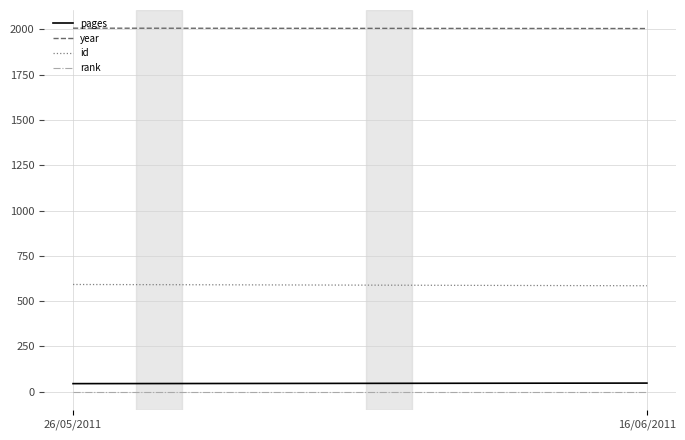

At how many categories does at least one series exceed 1546?

2